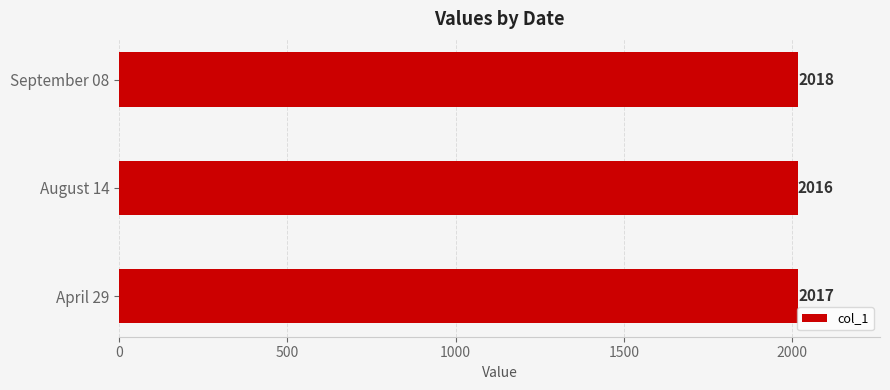

What is the sum of all values?

6051